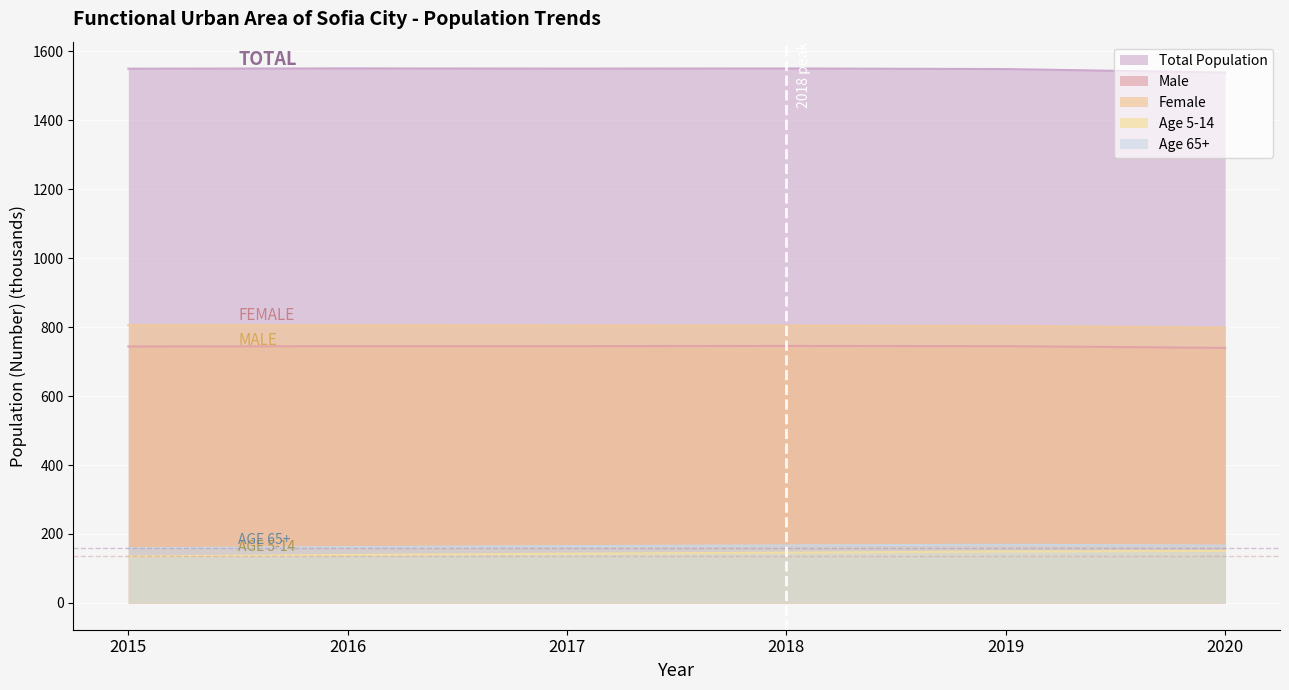

What is the smallest value displayed?

134.9